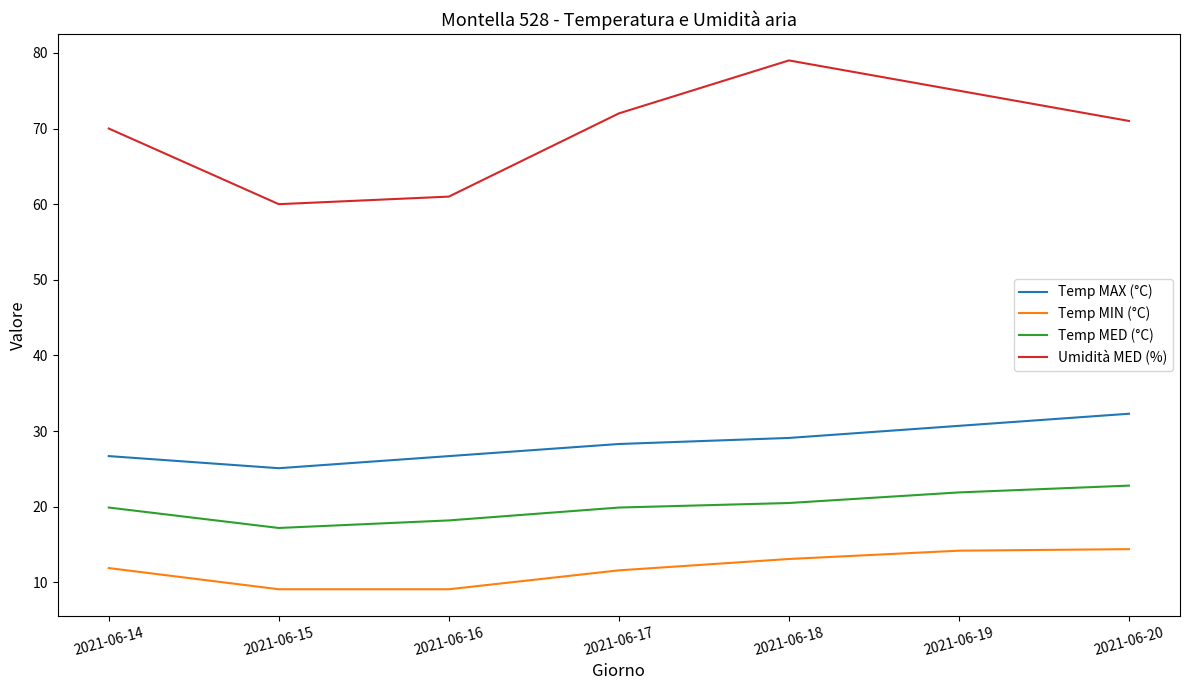

List the labels in order of Umidità MED (%) value, smallest first.

2021-06-15, 2021-06-16, 2021-06-14, 2021-06-20, 2021-06-17, 2021-06-19, 2021-06-18